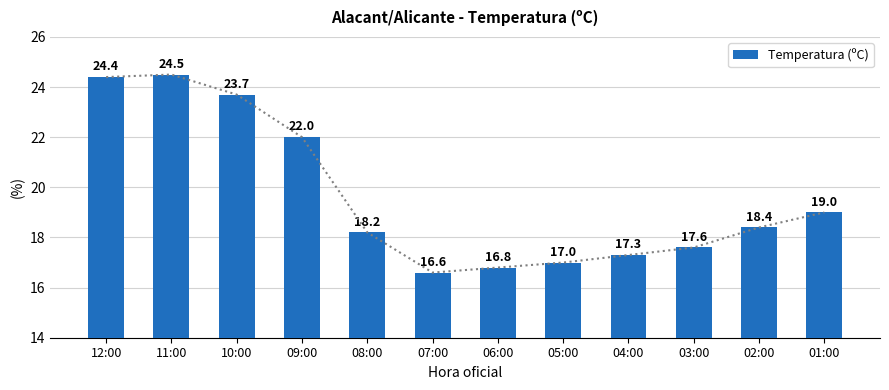

What is the label of the 8th bar from the right?

08:00